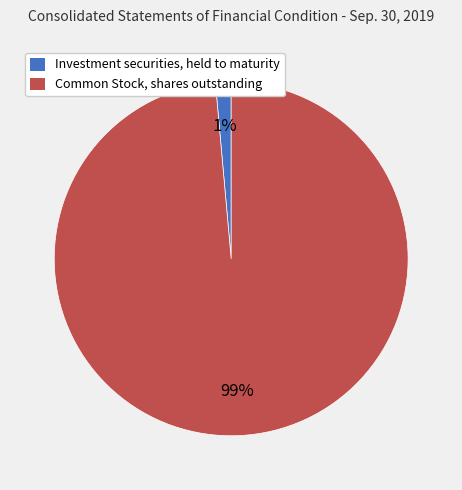

Which category has the smallest portion of the pie?

Investment securities, held to maturity